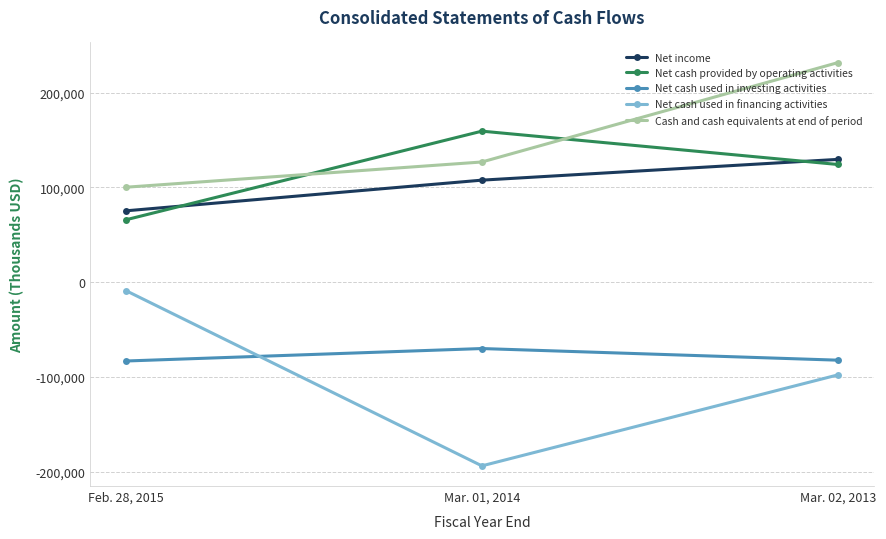

At how many categories does at least one series exceed 36262?

3